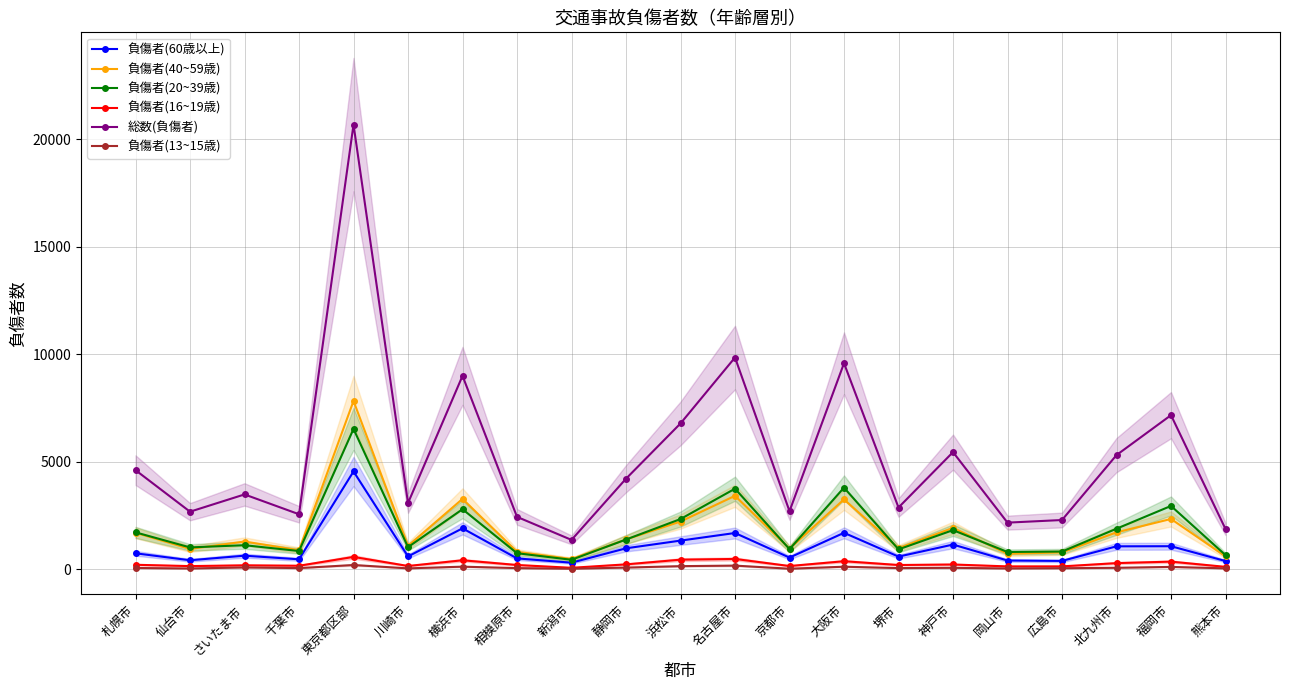

Is it true that 負傷者(16~19歳) equals 549 at 横浜市?

False